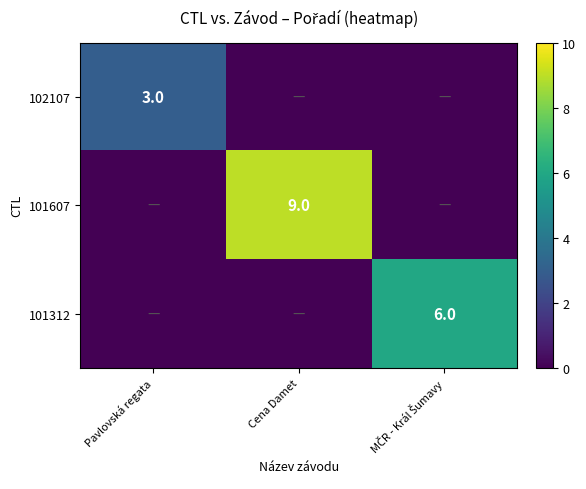

Is the value of 101607 at Cena Damet greater than the value of 102107 at Pavlovská regata?

Yes